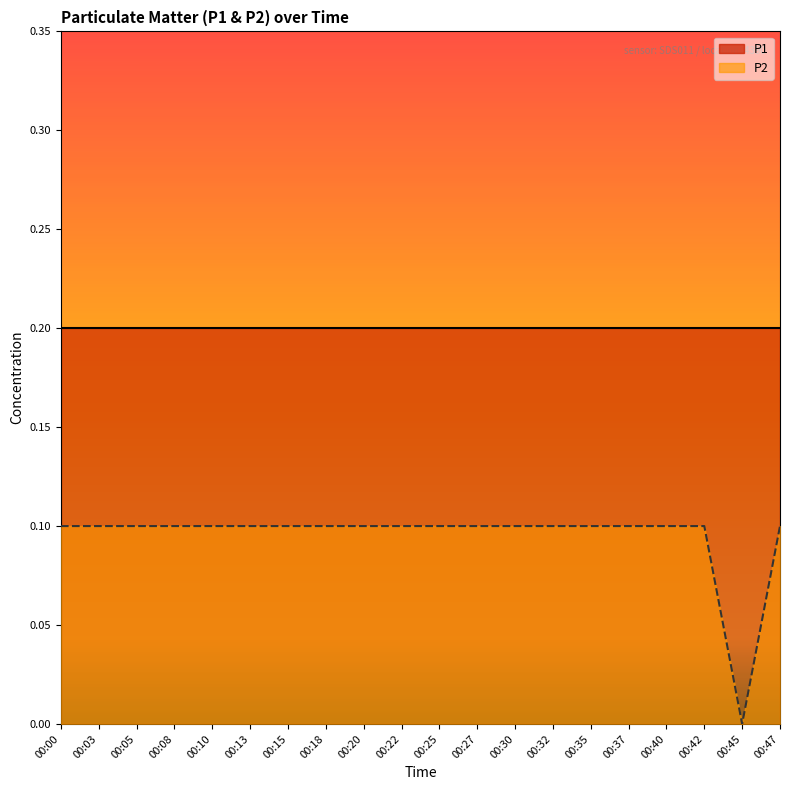

Which has a higher value, 00:08 or 00:37?

00:08